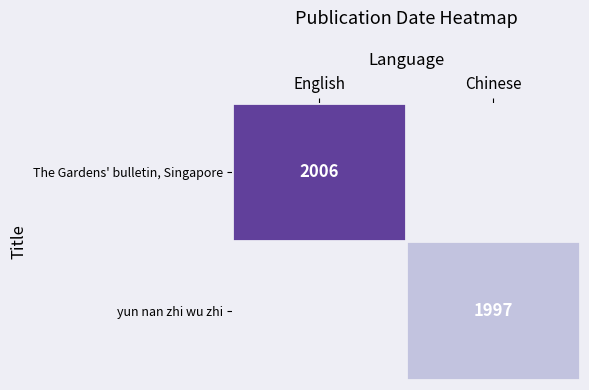

What is the lowest value of the The Gardens' bulletin, Singapore series?

2006.0